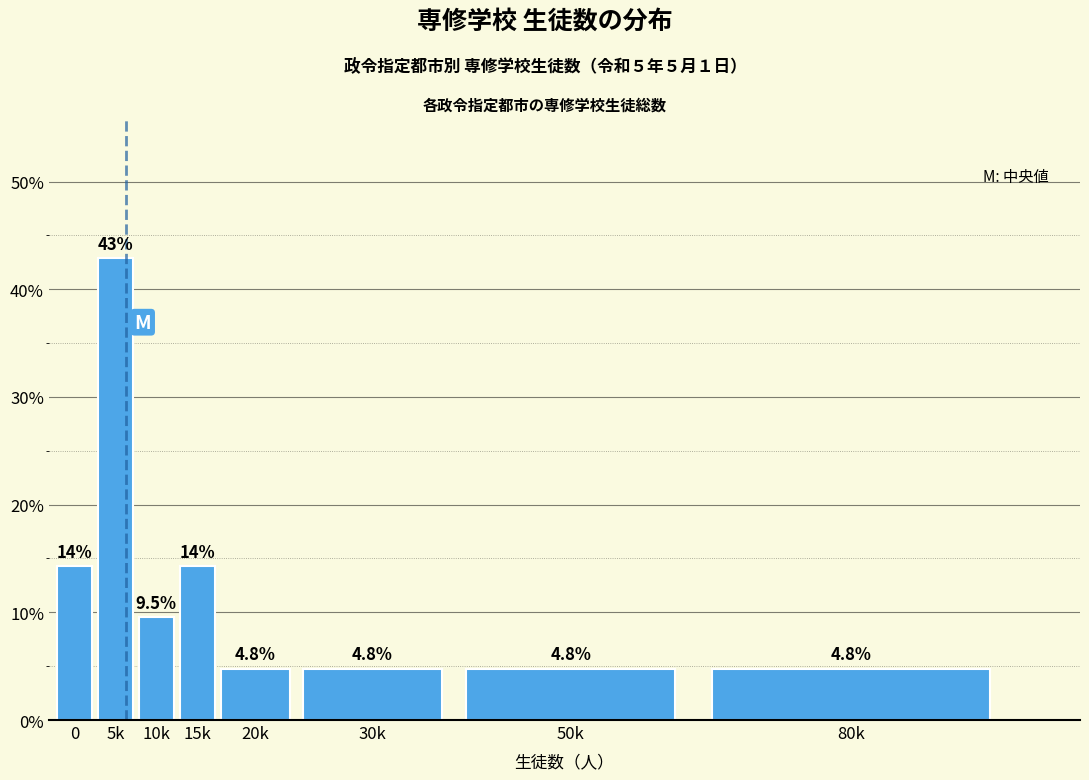

Reading right to left, list all the values displayed in this chart.

4.8	4.8	4.8	4.8	14.3	9.5	42.9	14.3